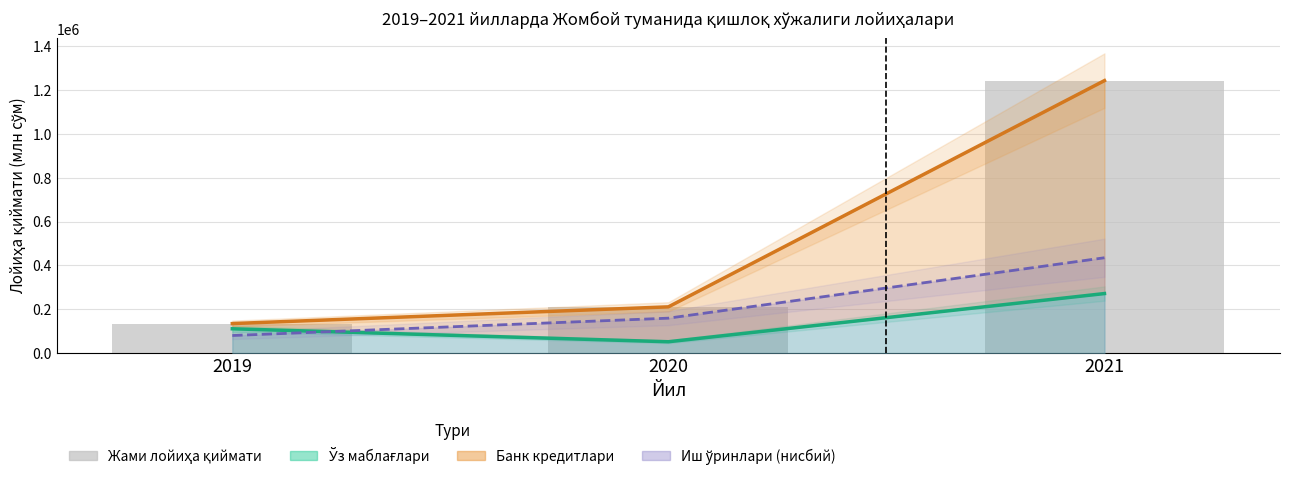

At which label is Иш ўринлари (нисбий) closest to 257814?

2020